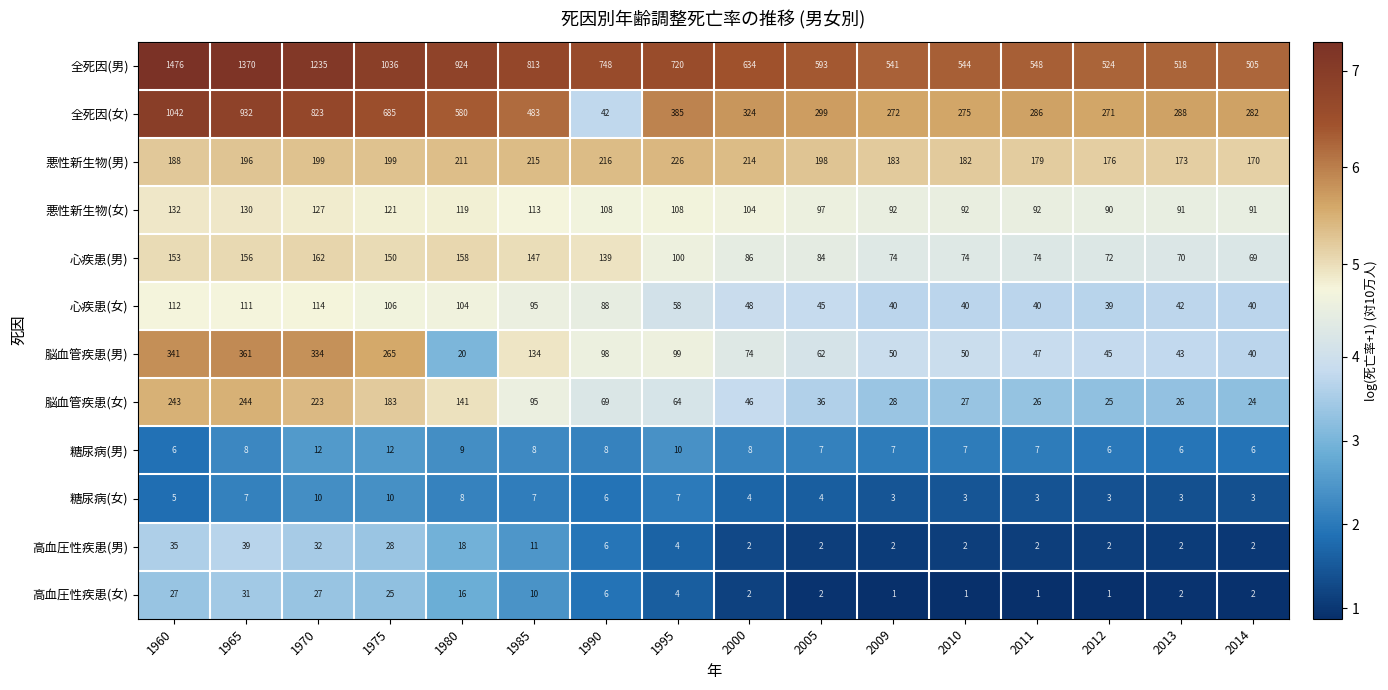

List the series in order of their peak value, highest first.

全死因(男), 全死因(女), 脳血管疾患(男), 脳血管疾患(女), 悪性新生物(男), 心疾患(男), 悪性新生物(女), 心疾患(女), 高血圧性疾患(男), 高血圧性疾患(女), 糖尿病(男), 糖尿病(女)